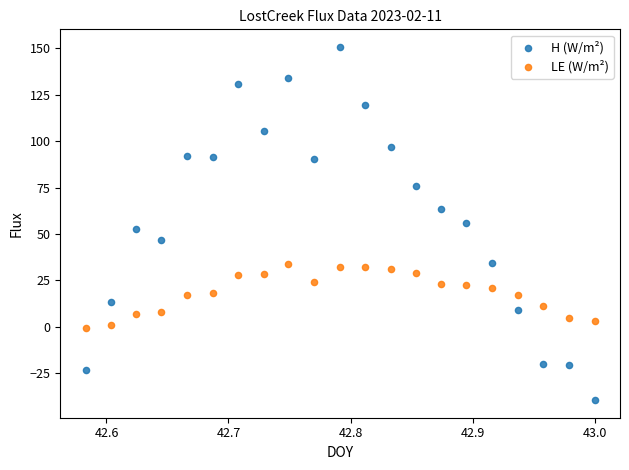

Which series contains the lowest Y value?

H (W/m²)